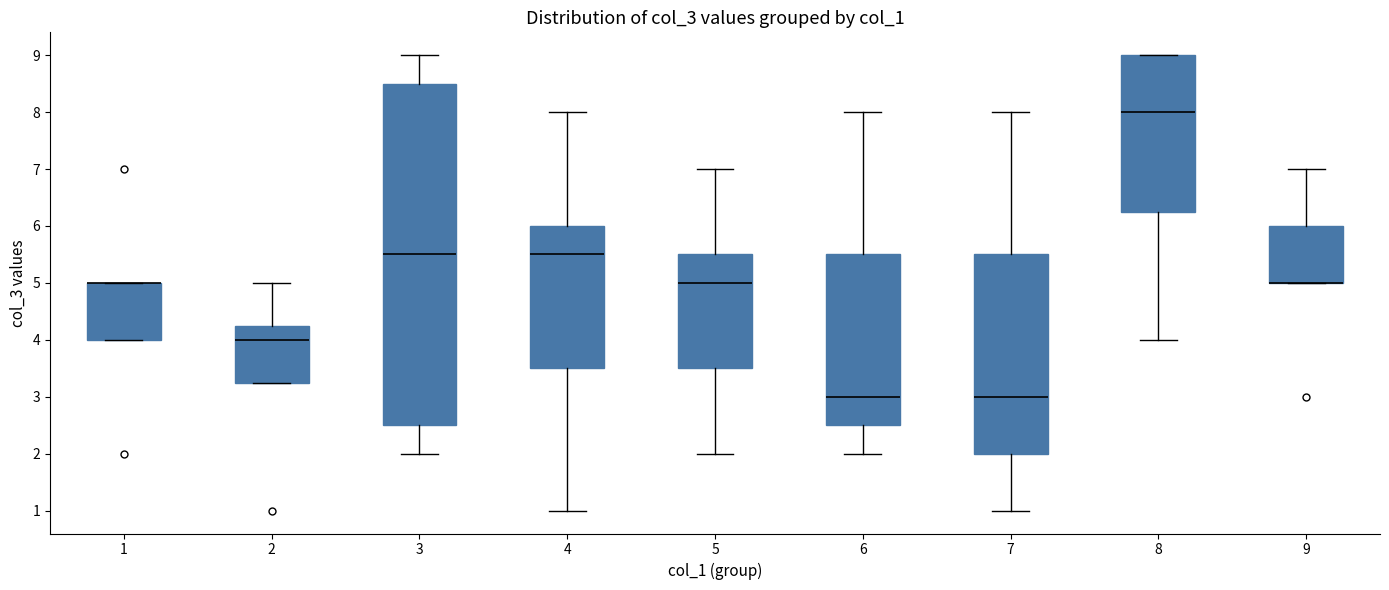

Reading left to right, read every box against the y-axis: the position of its median line, the range the box covers, and the ends of its whiskers. The values are not printed on the chart, so give them approximately, as read against the axis.

1: median 5.0 (drawn on the box's upper edge), box 4.0 to 5.0, whiskers 4.0 to 5.0
2: median 4.0, box 3.3 to 4.3, whiskers 3.3 to 5.0
3: median 5.5, box 2.5 to 8.5, whiskers 2.0 to 9.0
4: median 5.5, box 3.5 to 6.0, whiskers 1.0 to 8.0
5: median 5.0, box 3.5 to 5.5, whiskers 2.0 to 7.0
6: median 3.0, box 2.5 to 5.5, whiskers 2.0 to 8.0
7: median 3.0, box 2.0 to 5.5, whiskers 1.0 to 8.0
8: median 8.0, box 6.3 to 9.0, whiskers 4.0 to 9.0
9: median 5.0 (drawn on the box's lower edge), box 5.0 to 6.0, whiskers 5.0 to 7.0